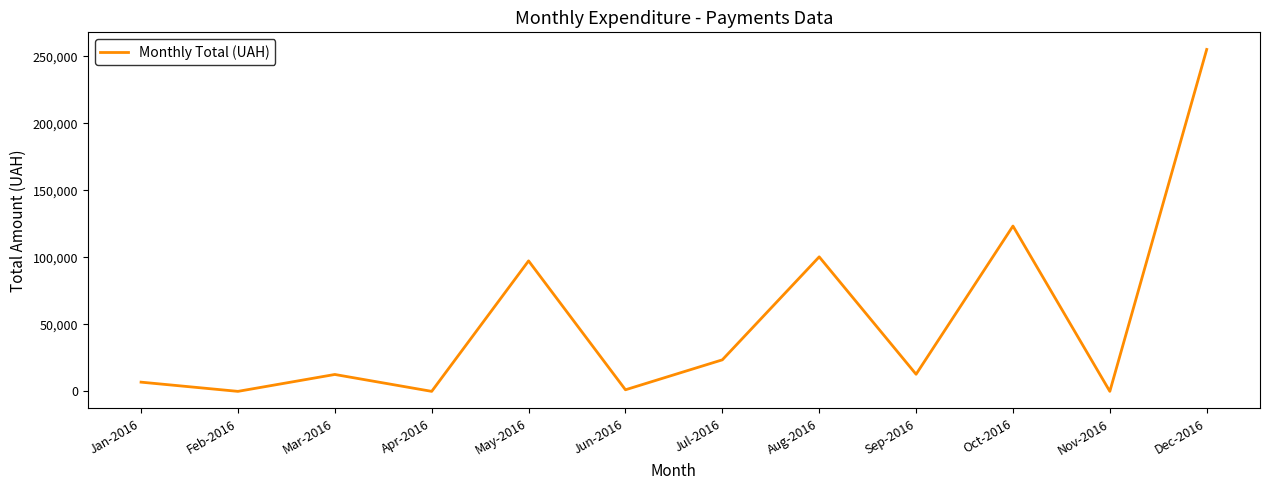

At which label is the value closest to 127574?

Oct-2016